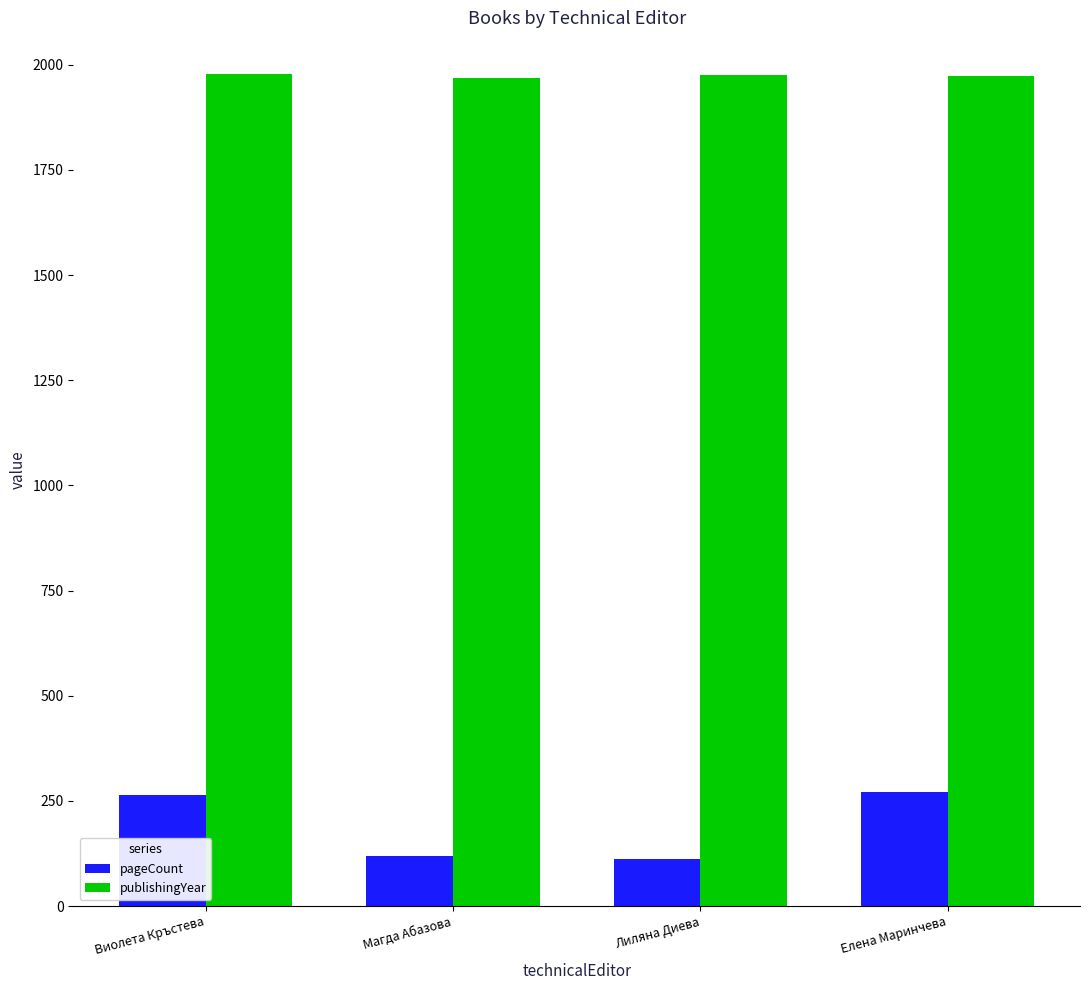

How many data points in pageCount are less than 264?

2